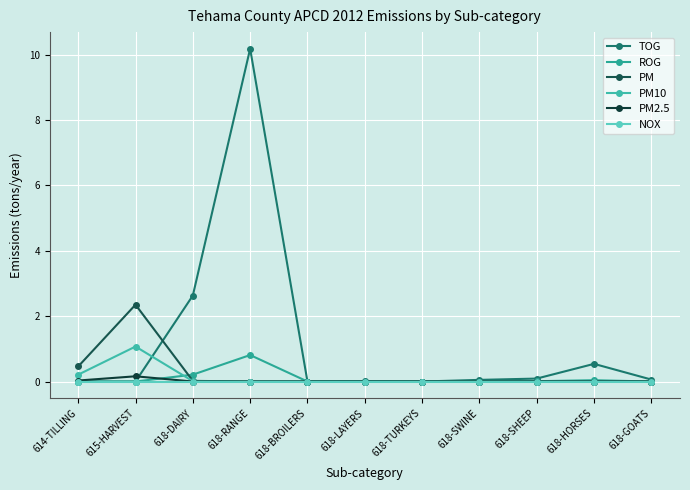

How many intersections are there between PM and ROG?

1